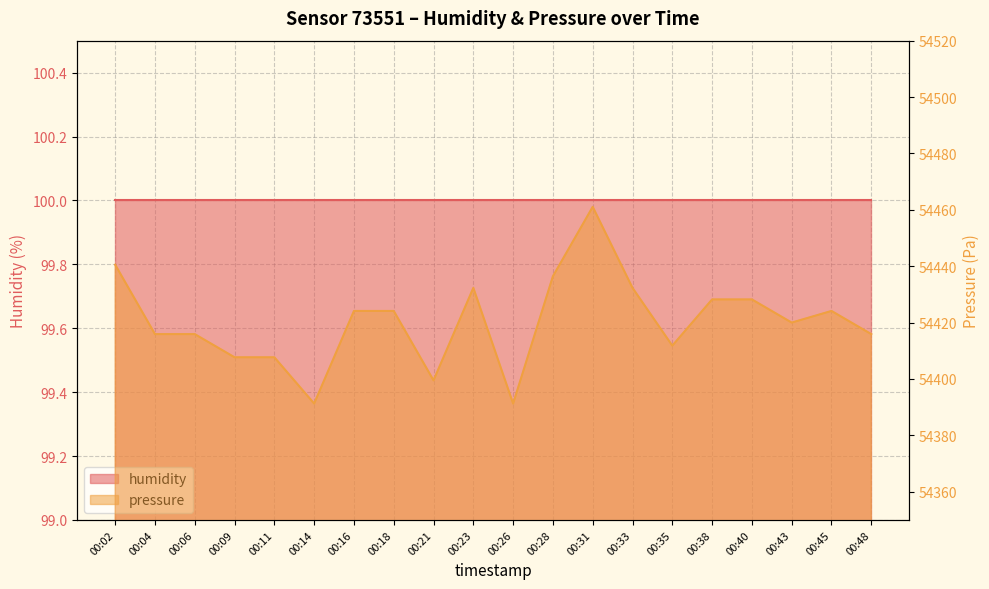

What is the value of the 5th point from the left?

54407.7